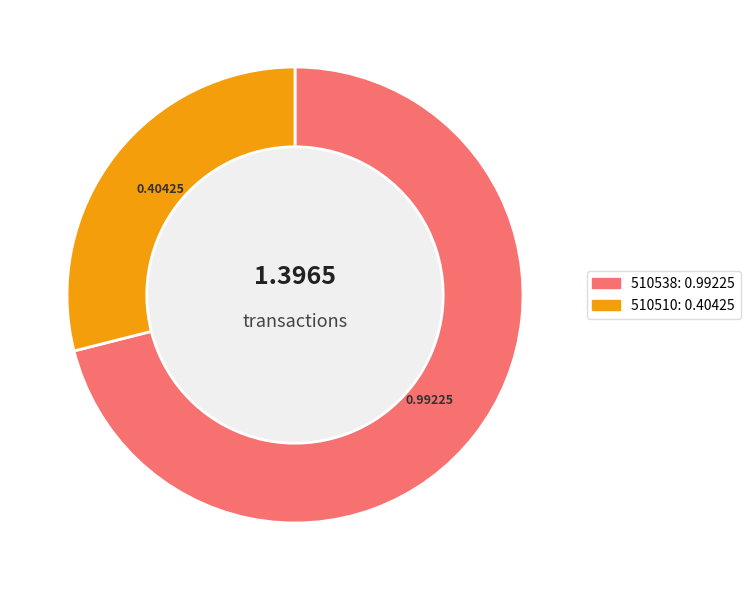

Count the number of slices in the pie.

2